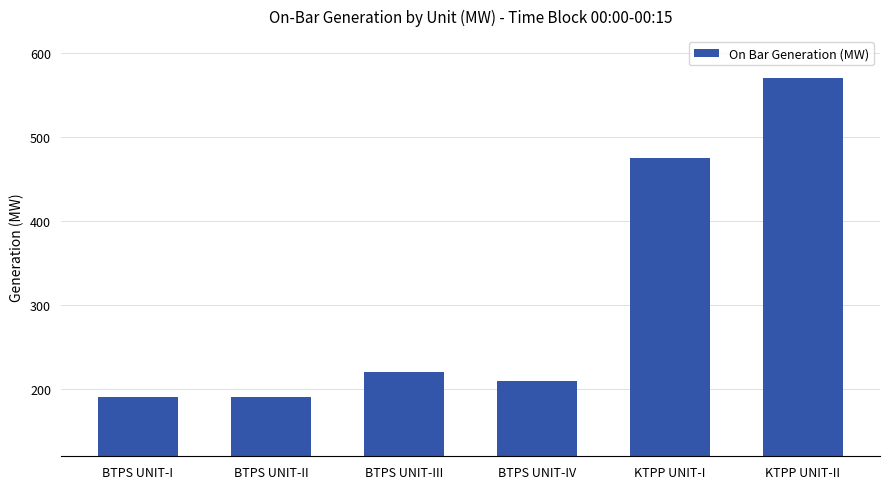

What is the value of the 6th bar from the left?

570